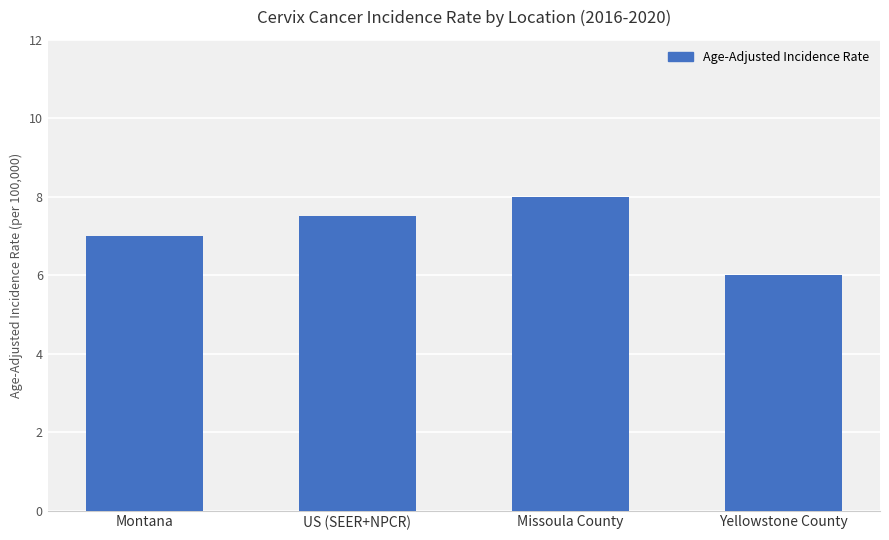

What is the greatest value displayed?

8.0